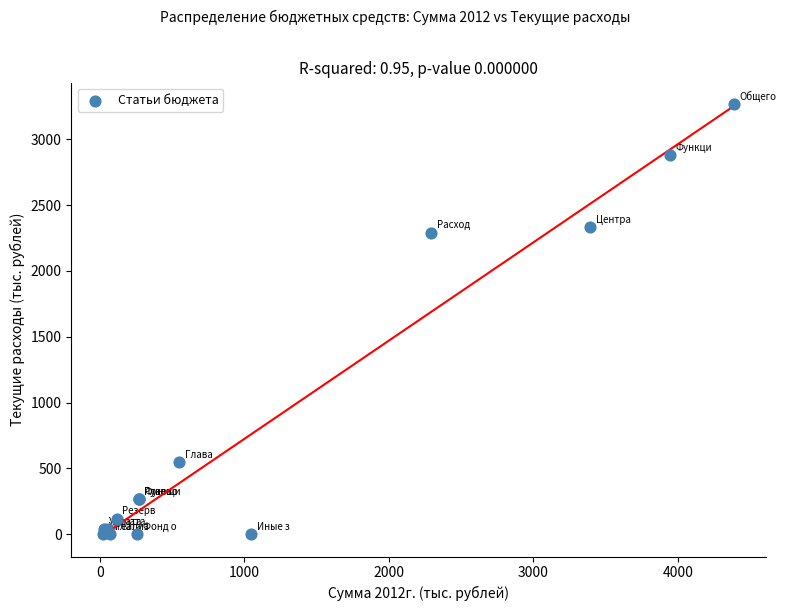

What Y value in the scatter plot is closest to 1633?

2291.3